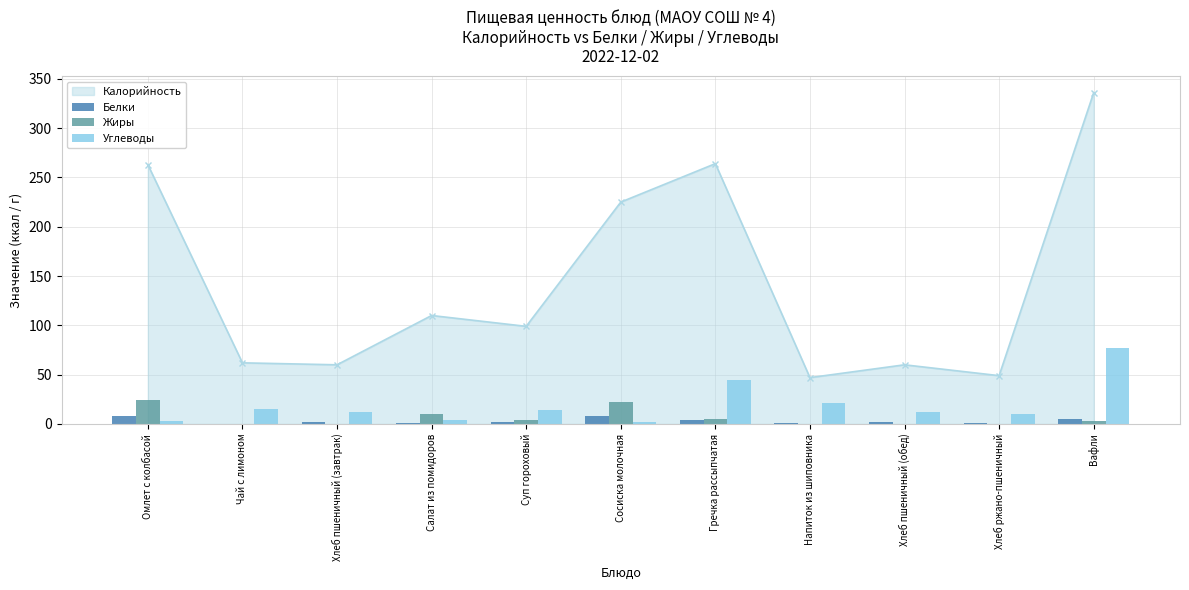

What is the highest value of the Калорийность series?

336